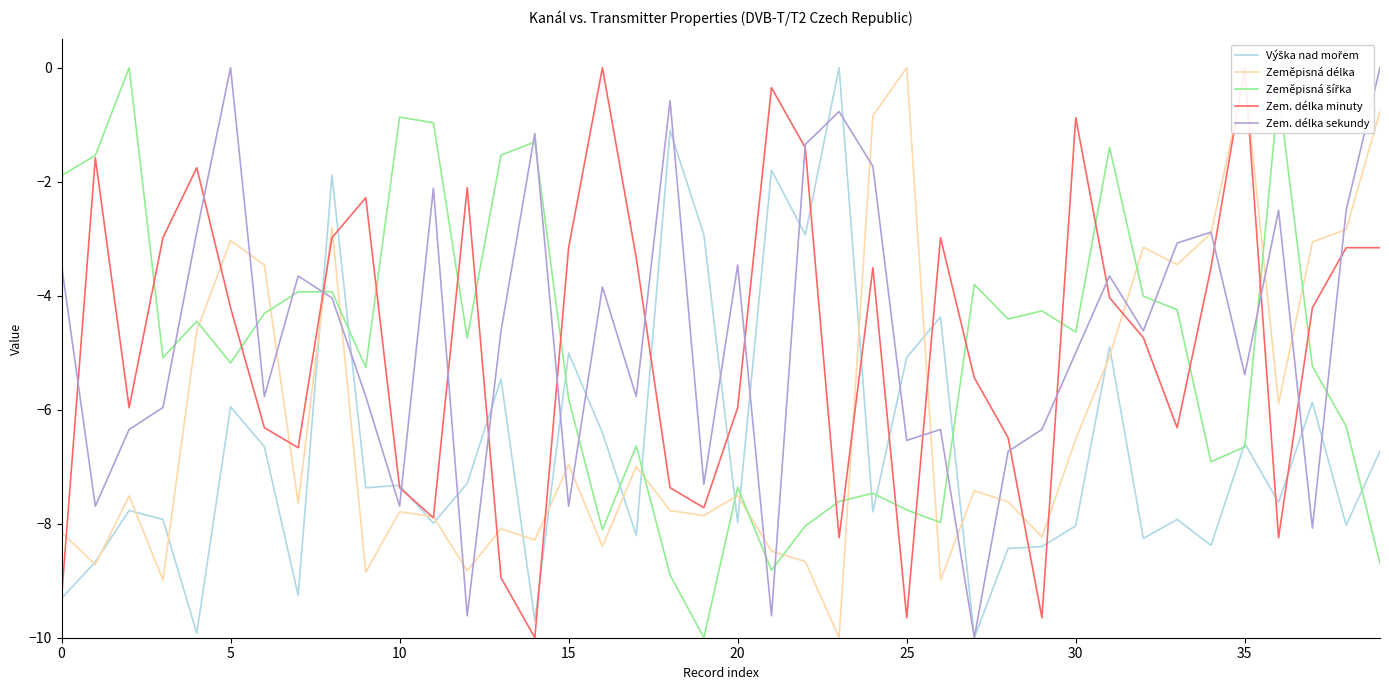

Which label corresponds to the smallest value in the chart?

27